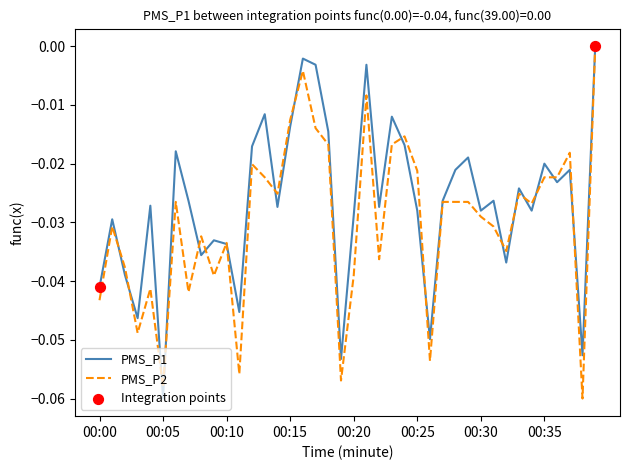

Which series has the largest total across all categories?

PMS_P1